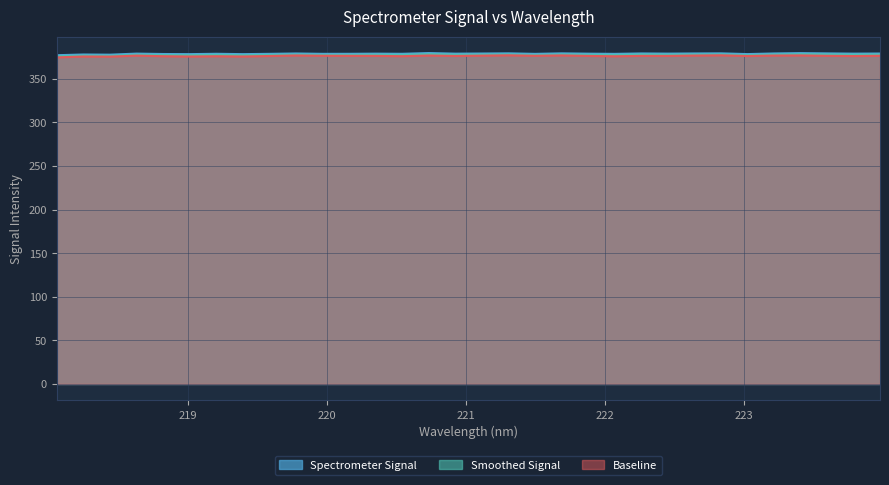

At which category does the chart reach its minimum across all series?

218.0596